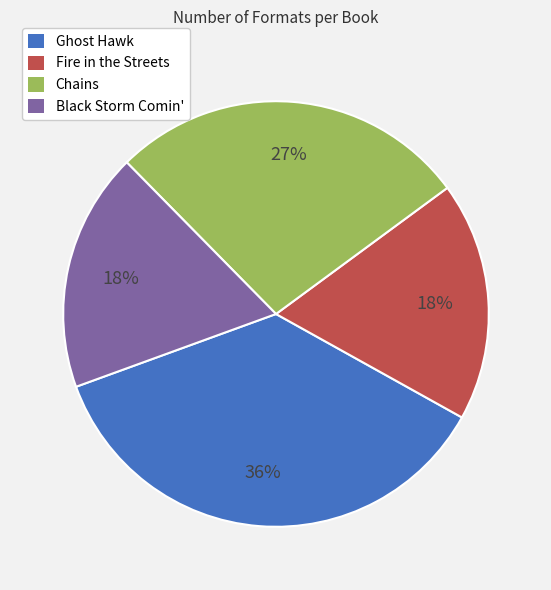

Does any single category account for the majority?

No